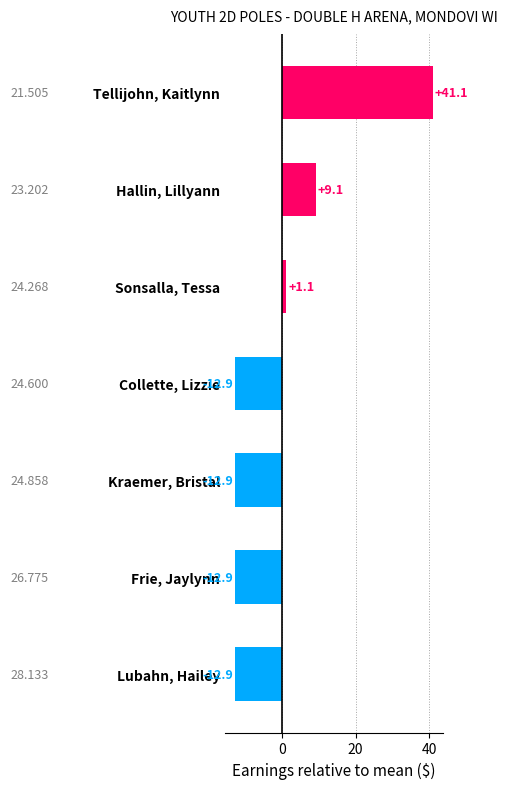

What is the label of the 1st bar from the bottom?

Lubahn, Hailey